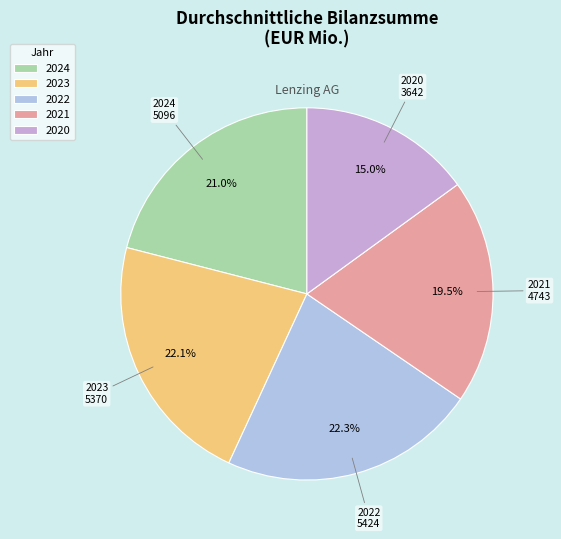

What percentage do 2020 and 2023 together represent?

37.1%